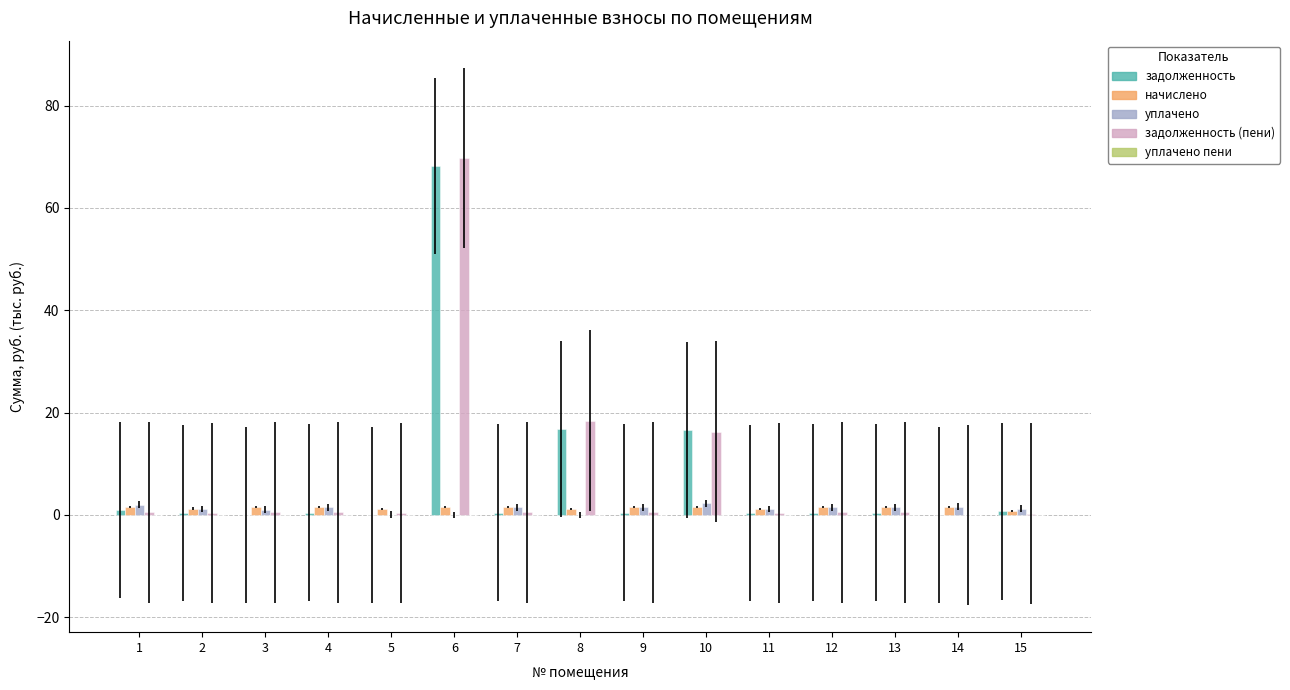

Which series changed the most between 5 and 6?

задолженность (пени)